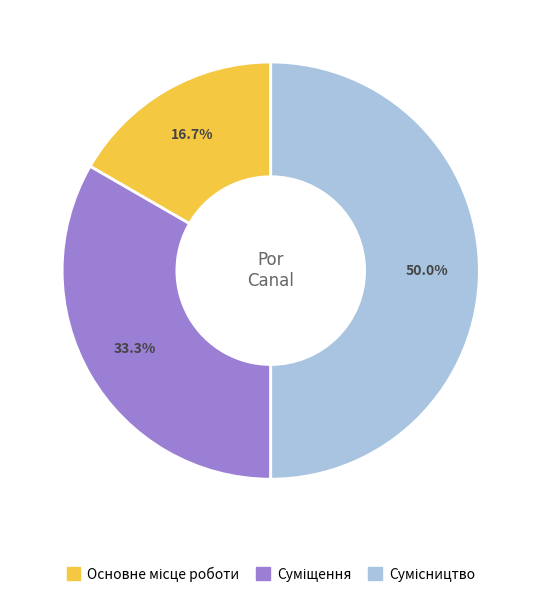

Count the number of slices in the pie.

3